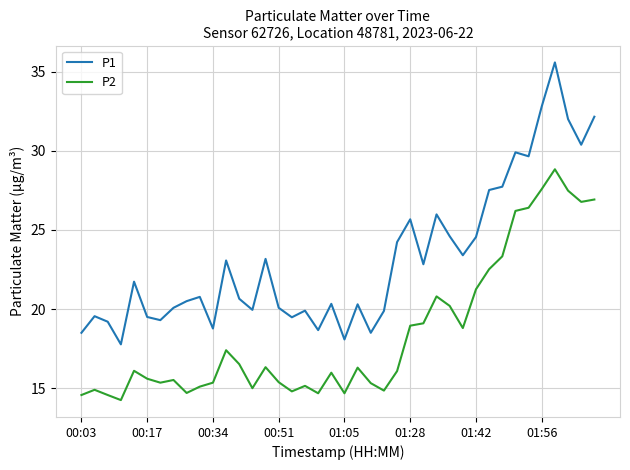

What is the difference between the maximum and minimum values in the P2 series?

14.6